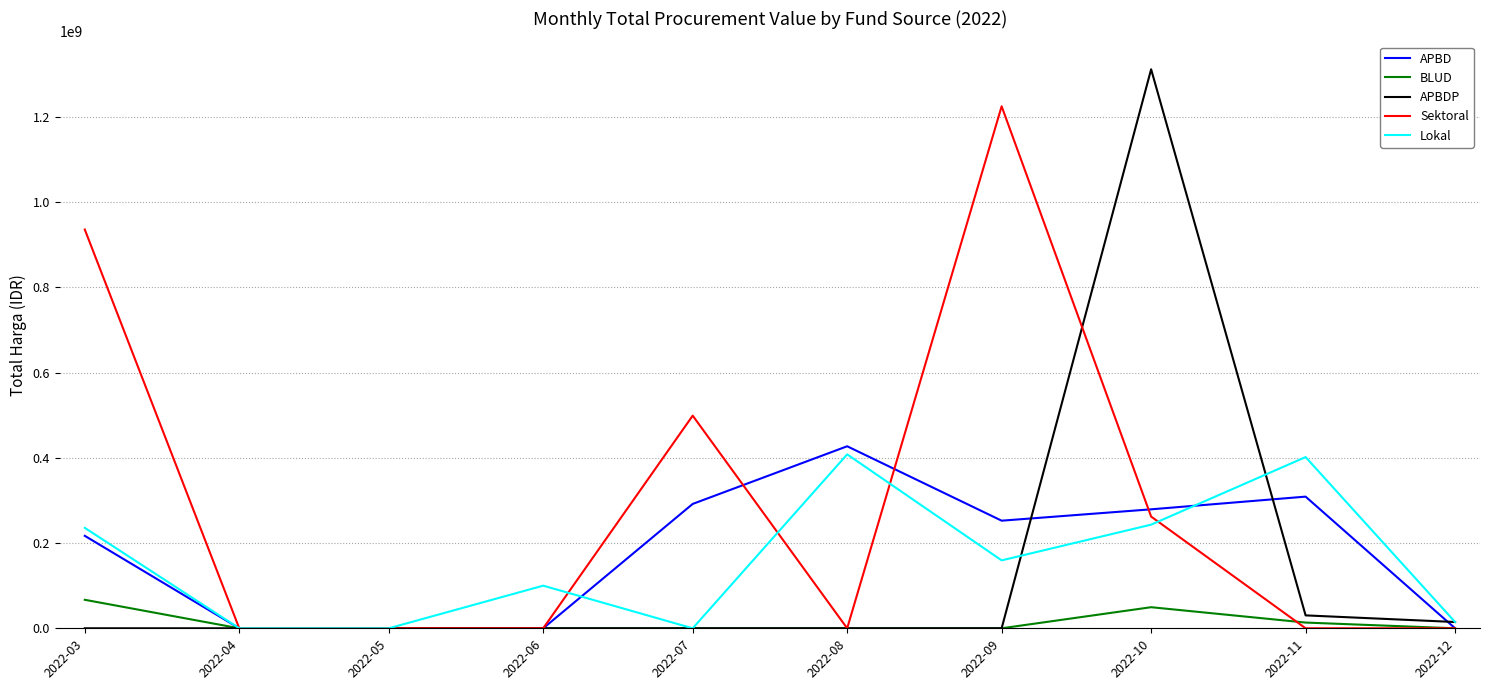

What is the highest value of the APBD series?

427075000